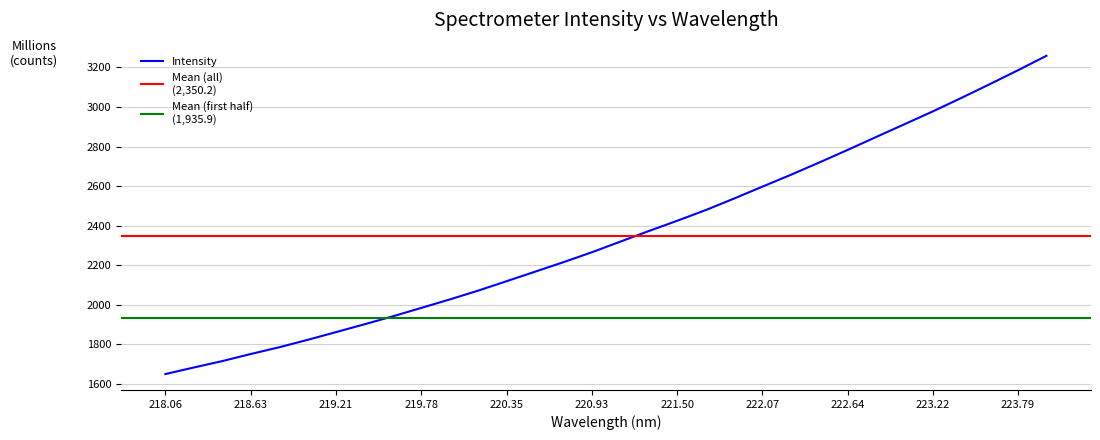

The Intensity series shows 3413.4 at 220.93. True or false?

False